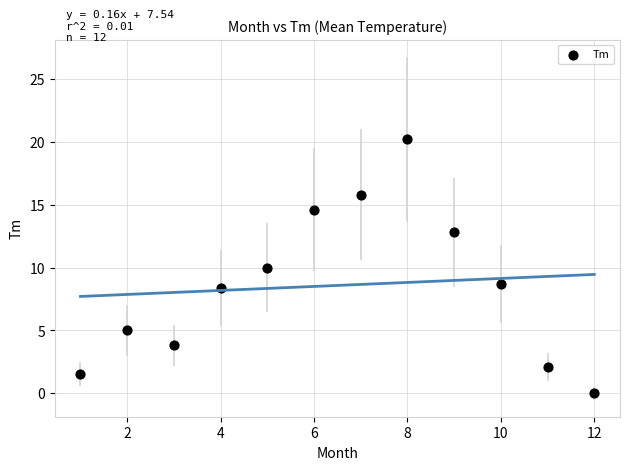

What is the range of X values (max minus min)?

11.0